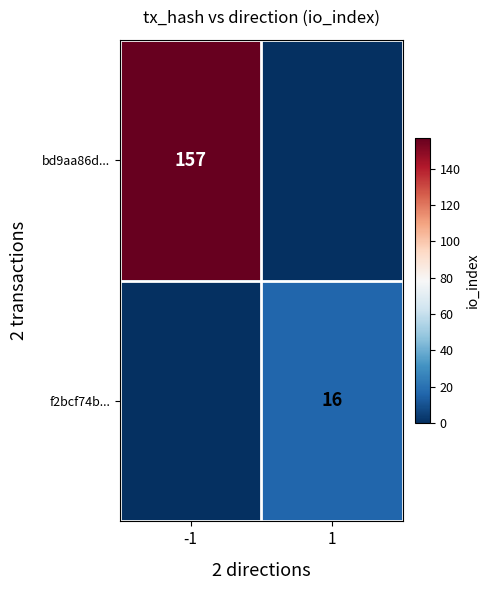

Which category has the lowest value across all series?

1